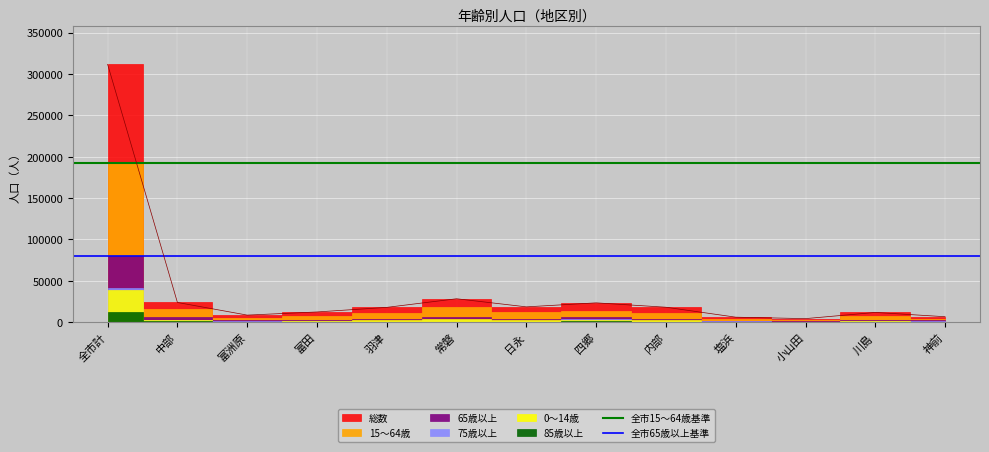

What is the label of the 1st point from the left?

全市計